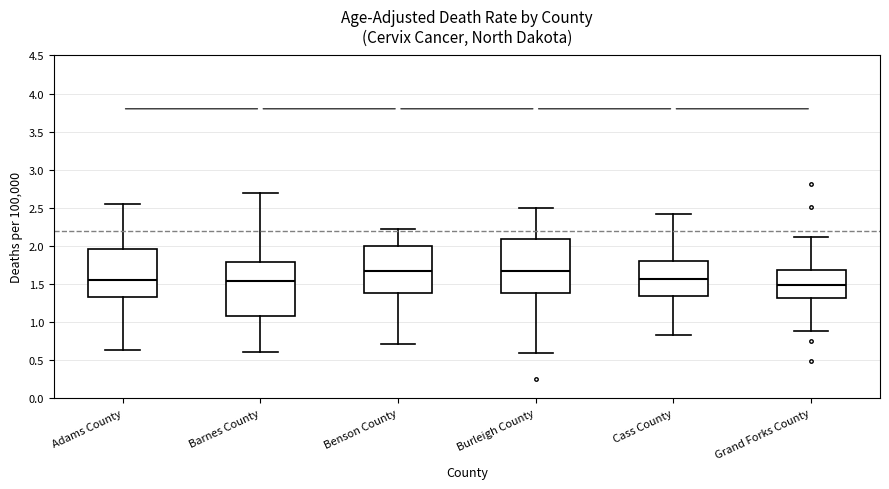

Where is the upper edge of the box for Cass County on the y-axis? The values are not printed on the chart, so give them approximately, as read against the axis.

1.80